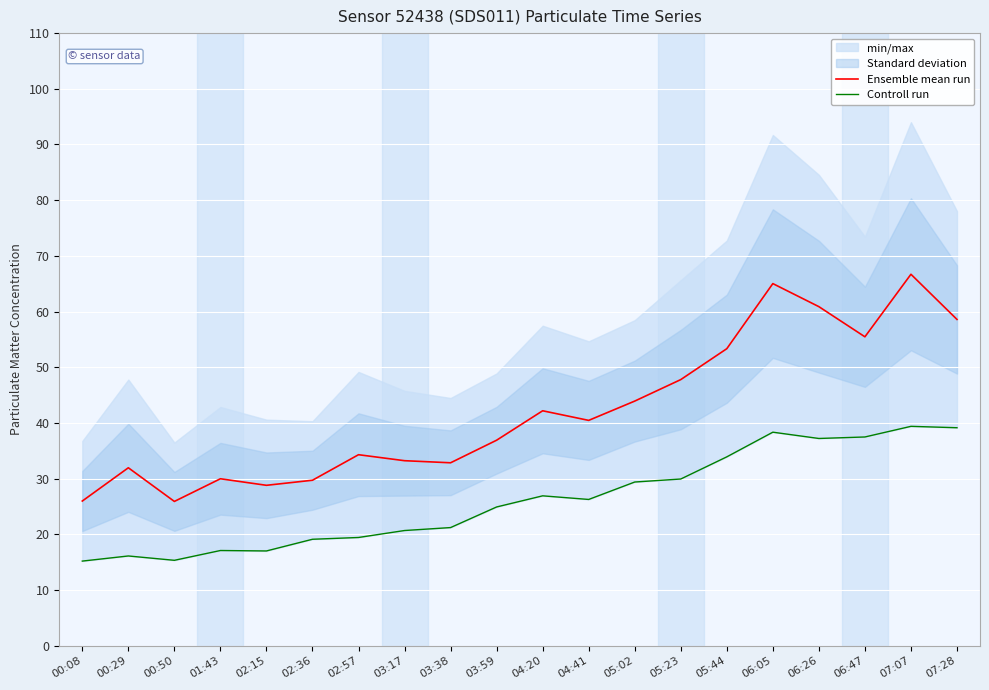

Where is Controll run nearest to the value 27?

04:20